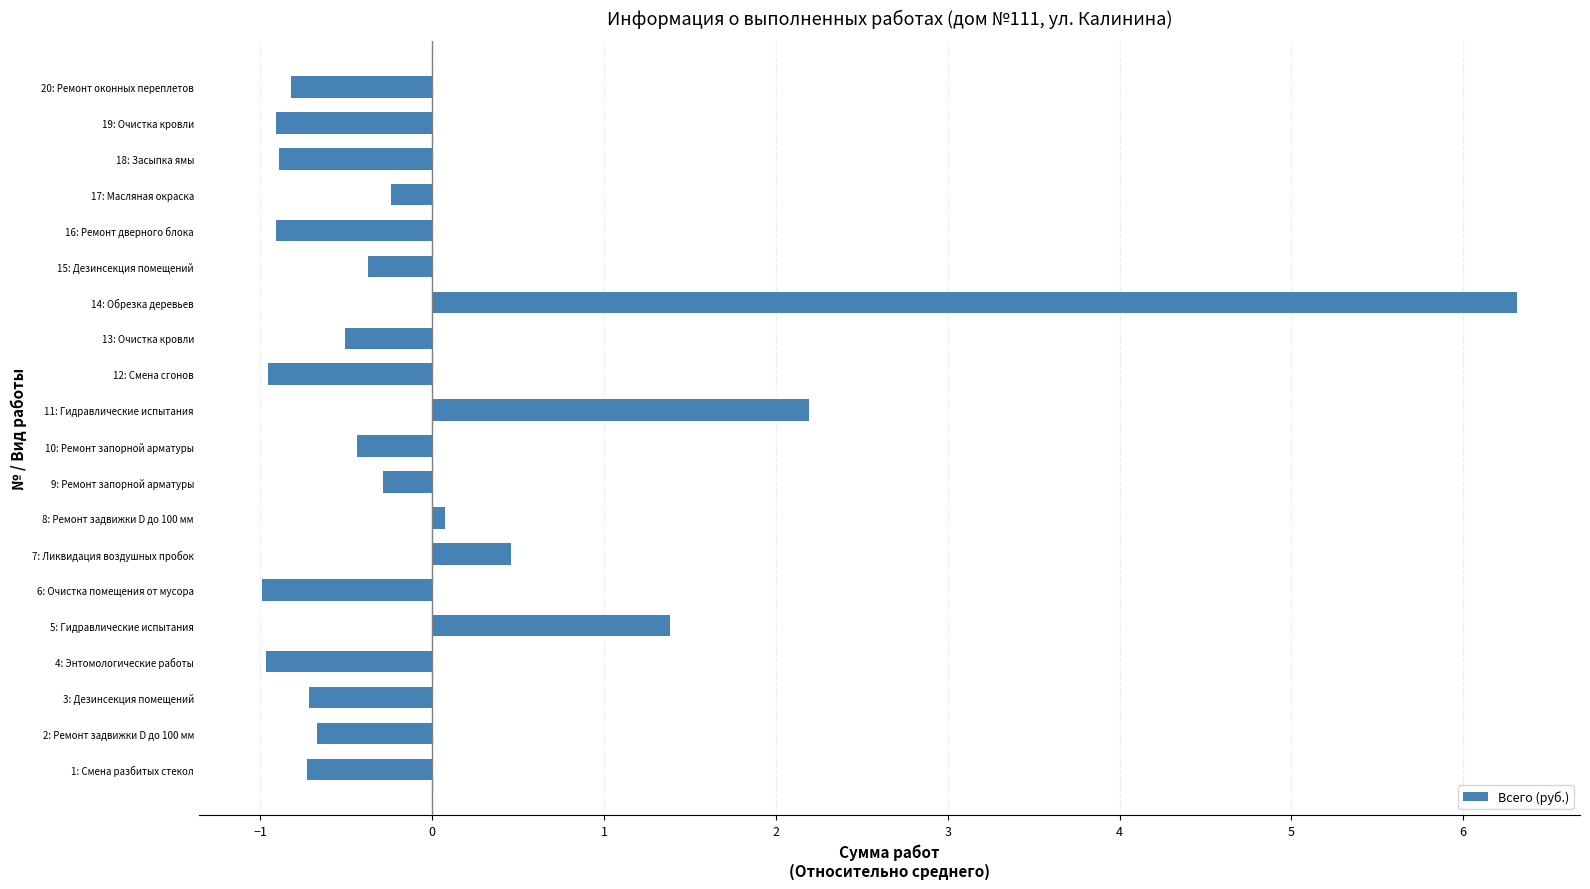

The chart shows a value of -0.9 at 16: Ремонт дверного блока. True or false?

True